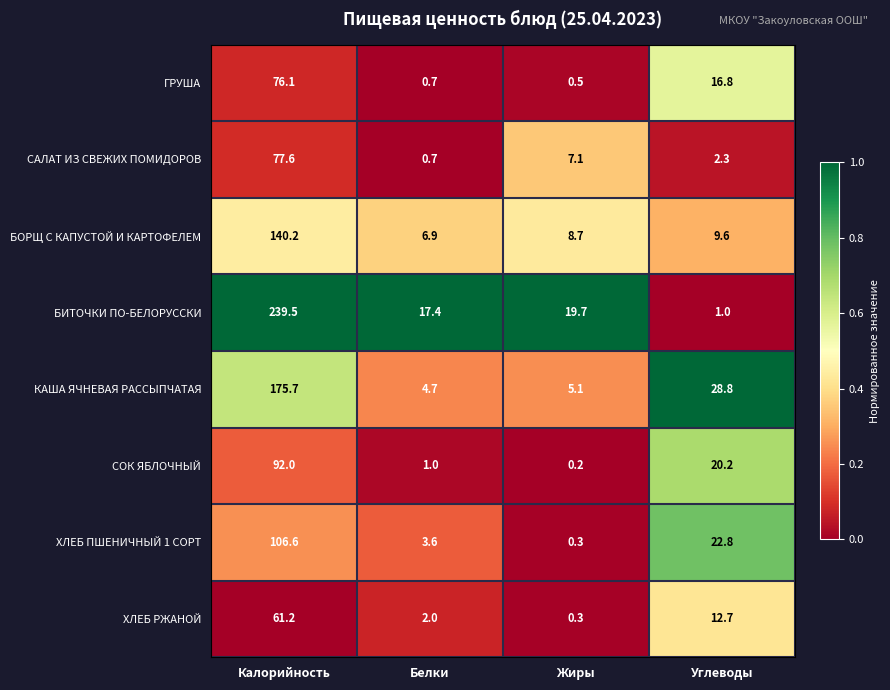

What is the sum of all БИТОЧКИ ПО-БЕЛОРУССКИ values?

277.6